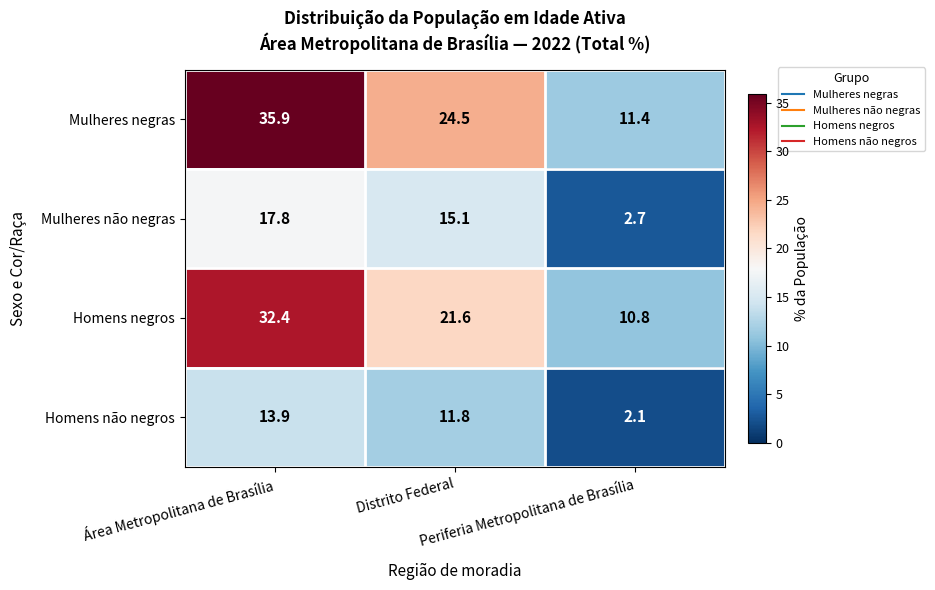

What is the difference between the maximum and minimum values in the Mulheres negras series?

24.5